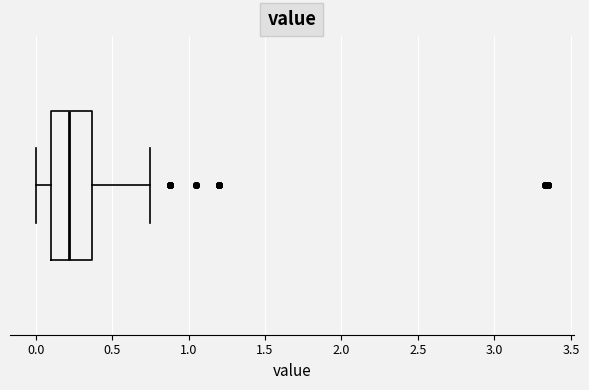

Transcribe this box plot: give where the median line is, the range the box spans, and where the two whiskers end, as read against the x-axis. The values are not printed on the chart, so give them approximately, as read against the axis.

median 0.20, box 0.10 to 0.35, whiskers 0.00 to 0.75